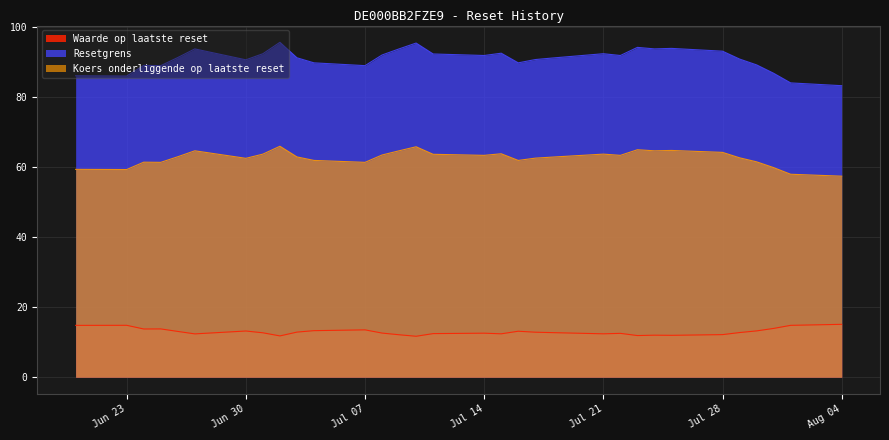

What is the spread (max minus min) of values at 2025-06-20?

71.3